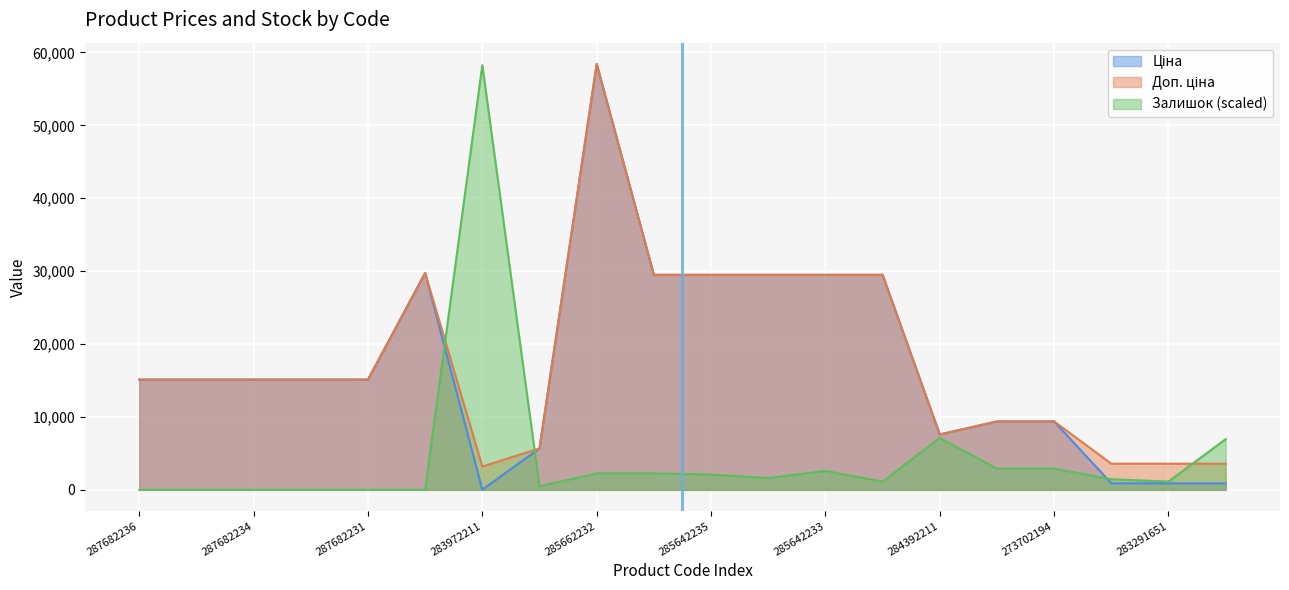

After their last crossing, which series has the higher values: Залишок or Доп. ціна?

Залишок